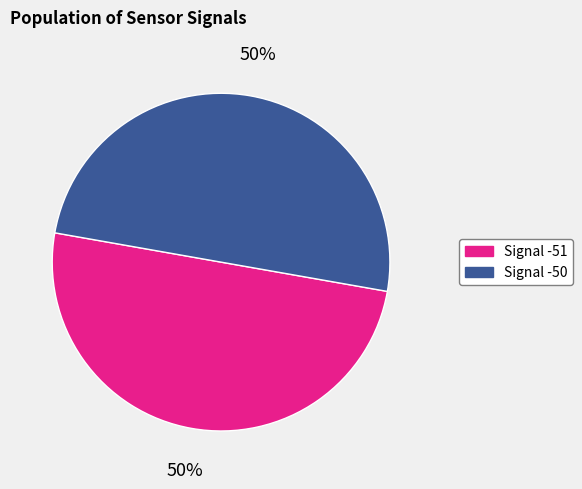

To the nearest percent, what is the average slice percentage?

50%